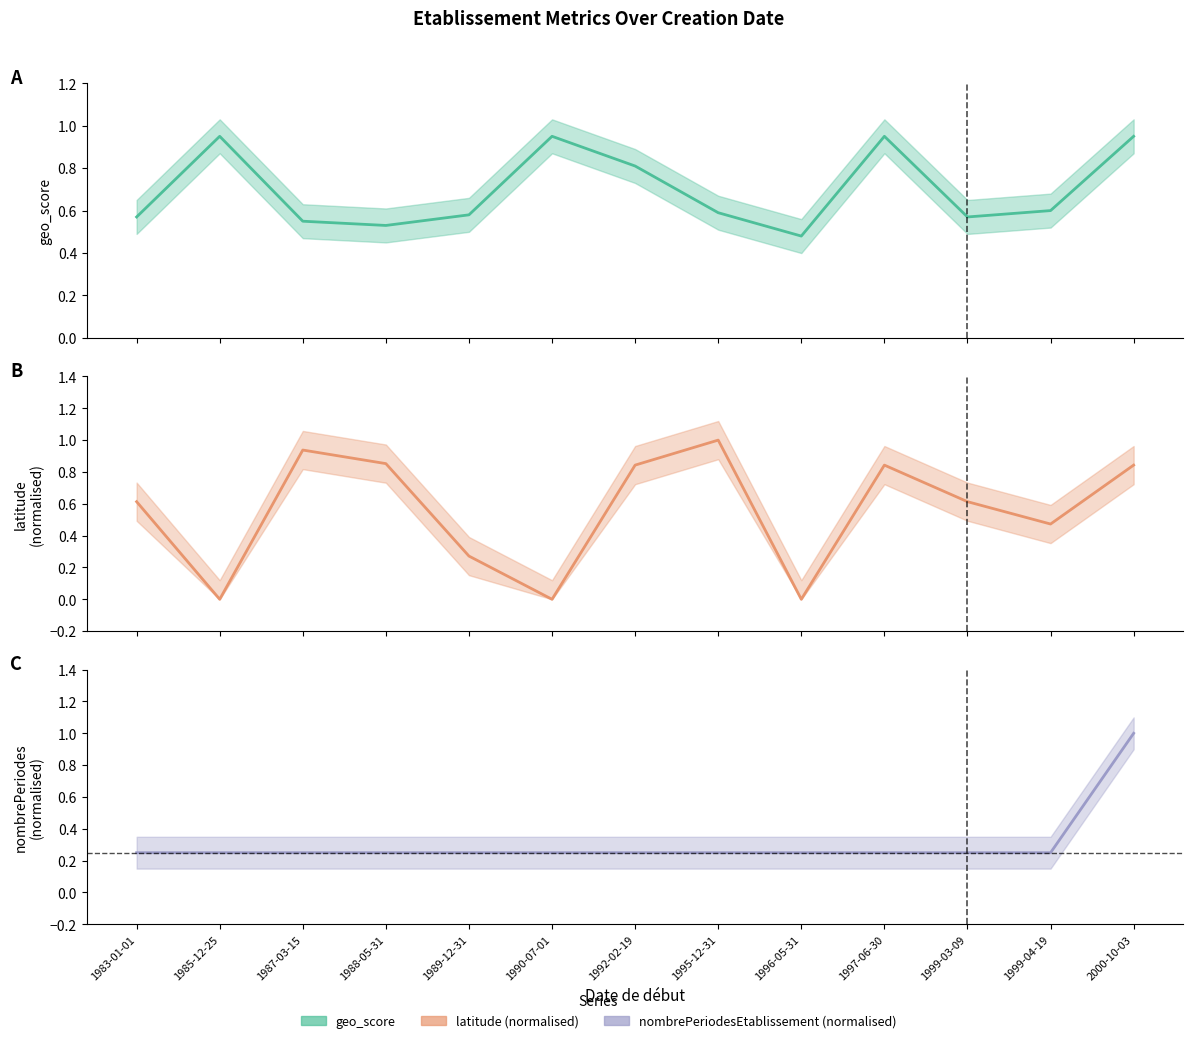

Rank the series by their maximum value, from highest to lowest.

latitude, nombrePeriodesEtablissement, geo_score